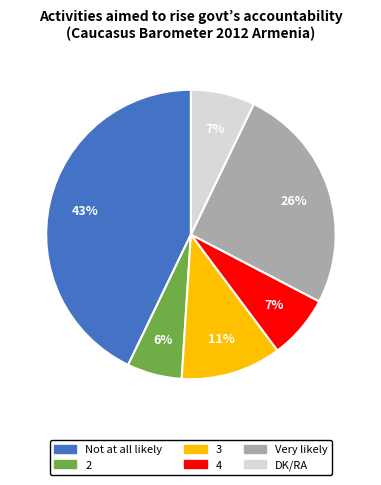

To the nearest percent, what portion does Not at all likely represent?

43%